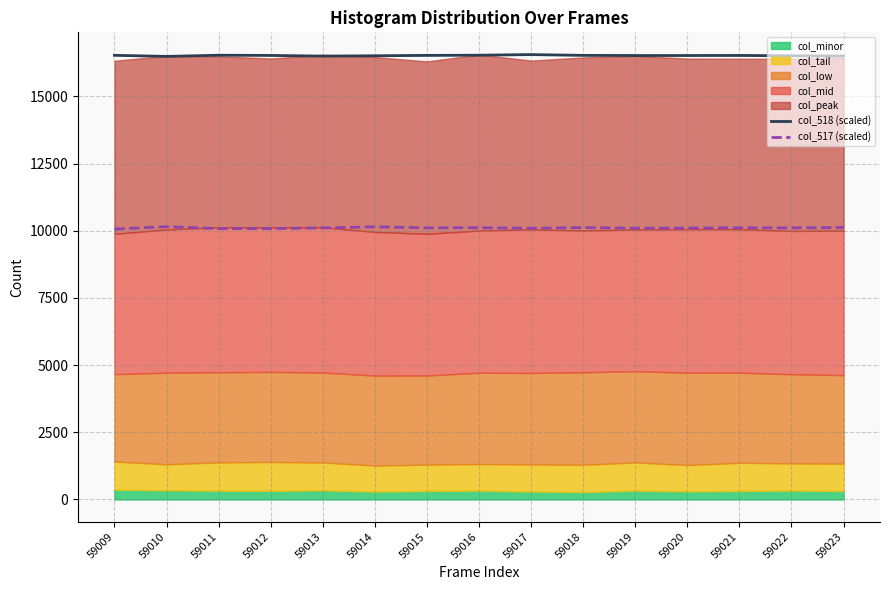

Where is the first local maximum for col_517 (scaled)?

59010